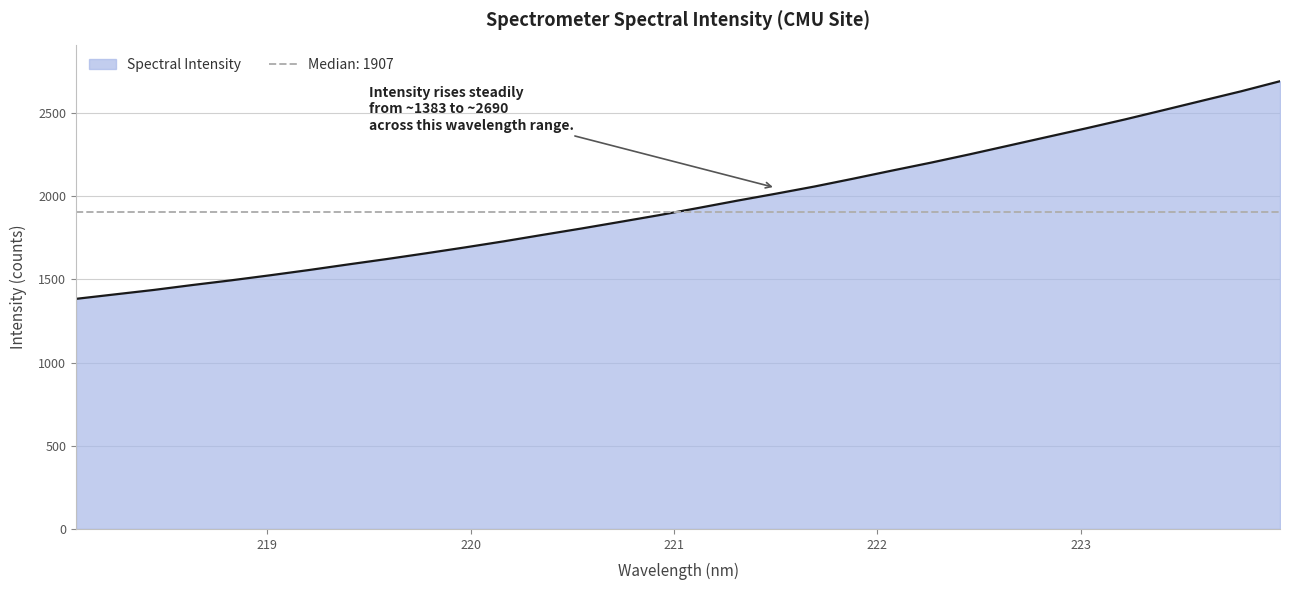

List the labels in order of value, smallest first.

218.0596, 218.2508, 218.442, 218.6332, 218.8244, 219.0156, 219.2067, 219.3979, 219.589, 219.7801, 219.9712, 220.1623, 220.3533, 220.5444, 220.7354, 220.9264, 221.1174, 221.3083, 221.4993, 221.6902, 221.8812, 222.0721, 222.263, 222.4538, 222.6447, 222.8355, 223.0264, 223.2172, 223.408, 223.5987, 223.7895, 223.9802